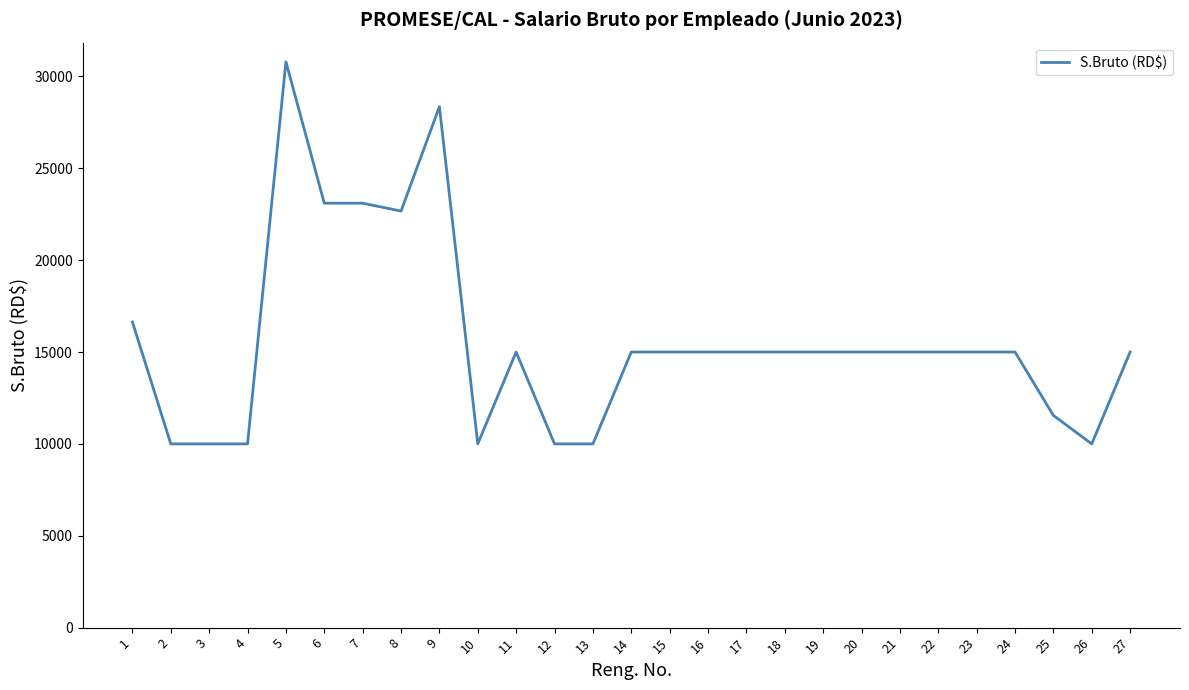

What is the ratio of the value at 7 to the value at 17?

1.5